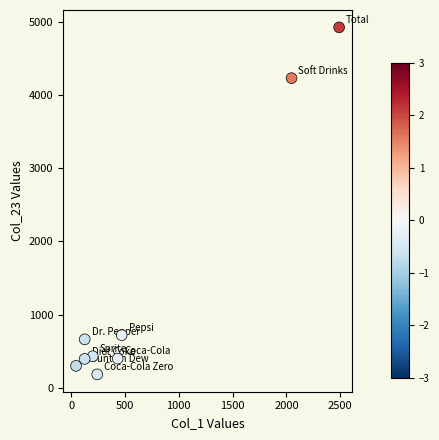

What is the average X value?

686.6